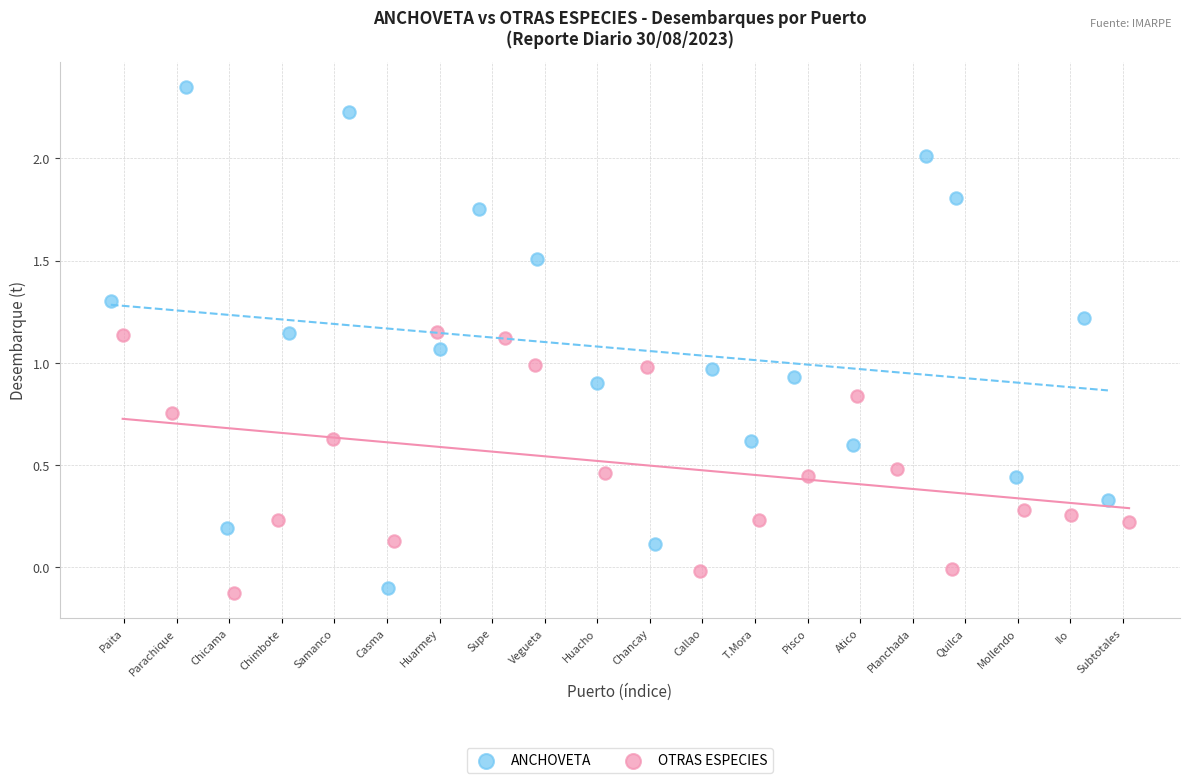

Which series reaches the maximum Y coordinate?

ANCHOVETA